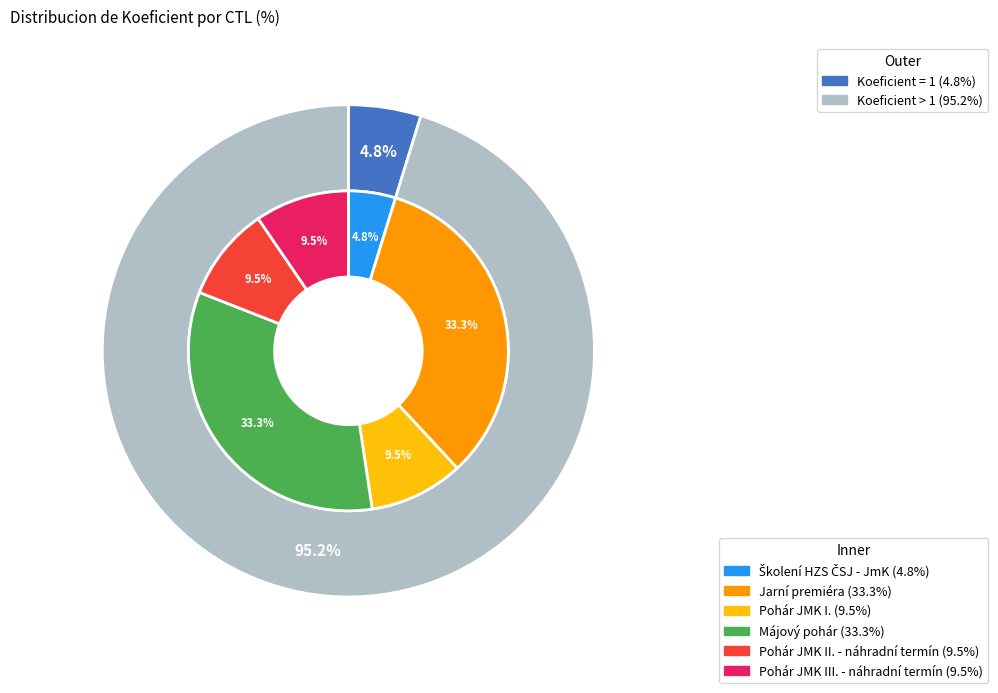

Count the number of slices in the pie.

6